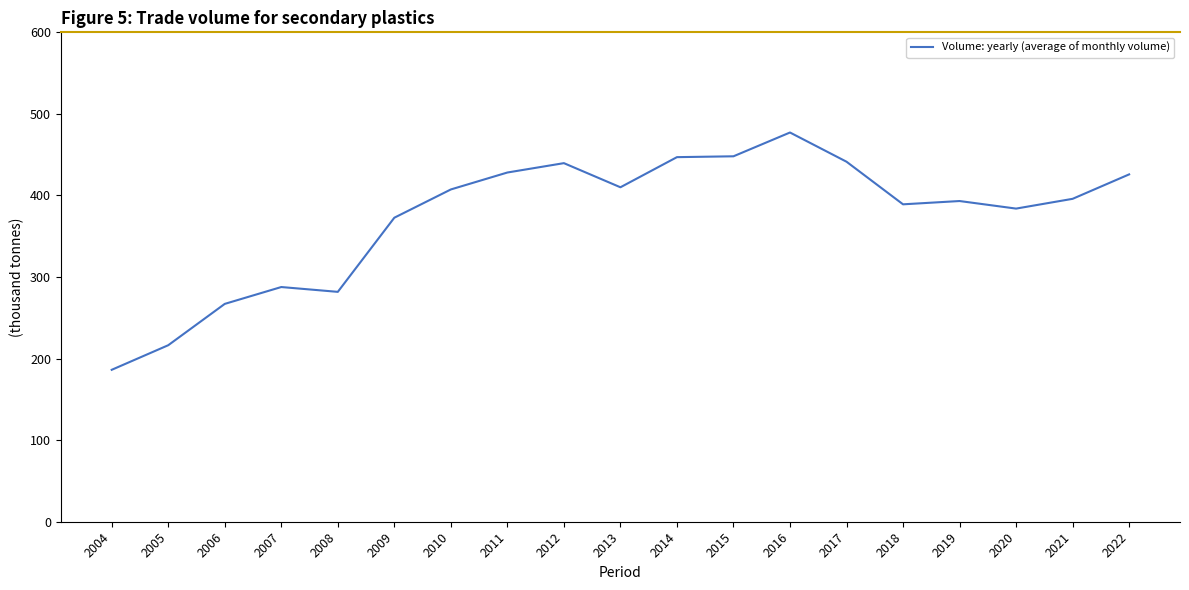

What is the approximate value at 2013?

410.0